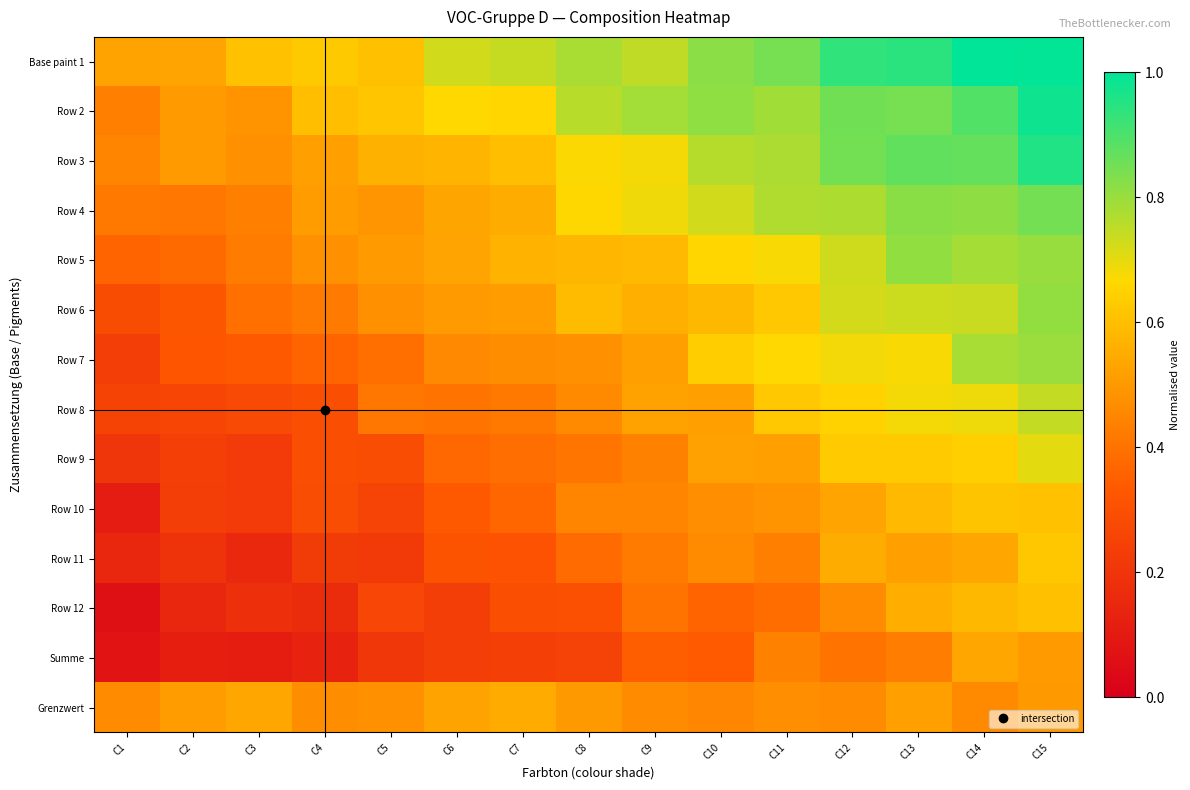

At which category is the sum across all series the highest?

C15